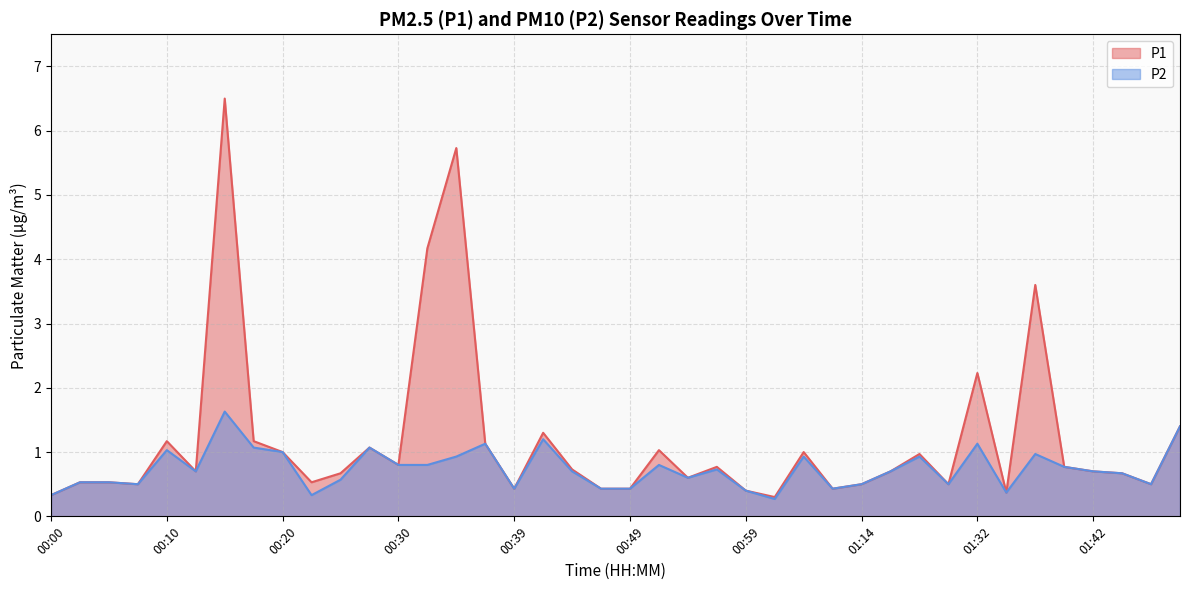

How many lines are shown in the chart?

2